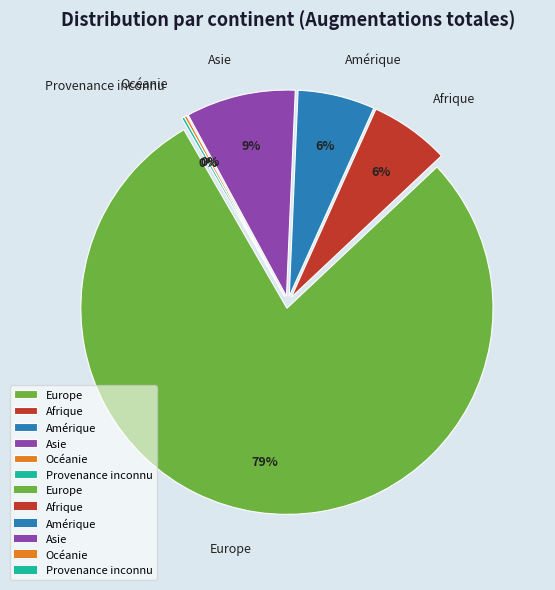

To the nearest percent, what is the combined percentage of Océanie and Amérique?

6%